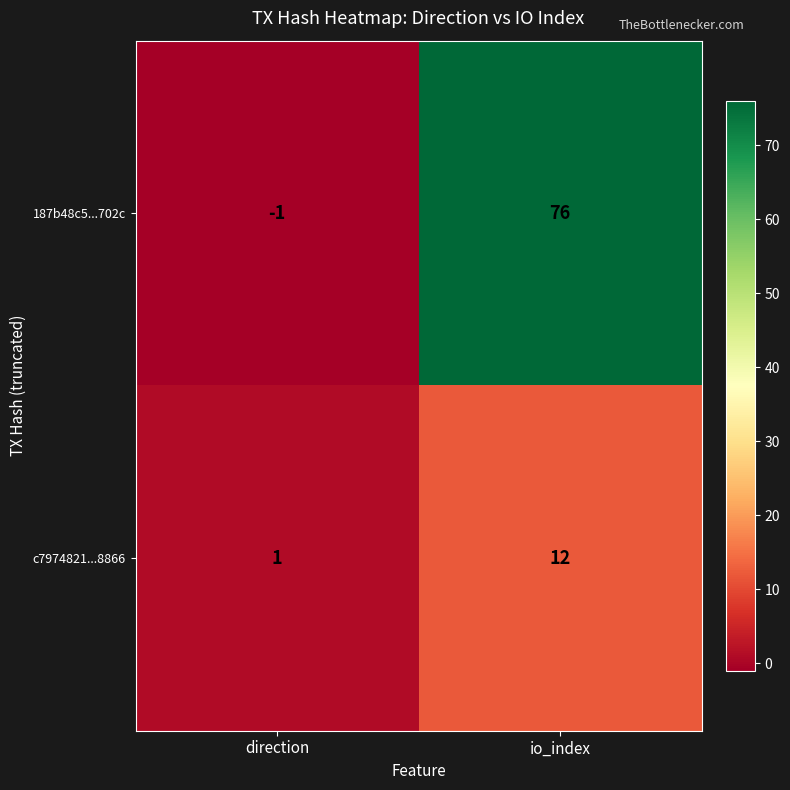

Reading left to right, what are all the values shown in this chart?

187b48c5...702c: direction=-1	io_index=76
c7974821...8866: direction=1	io_index=12